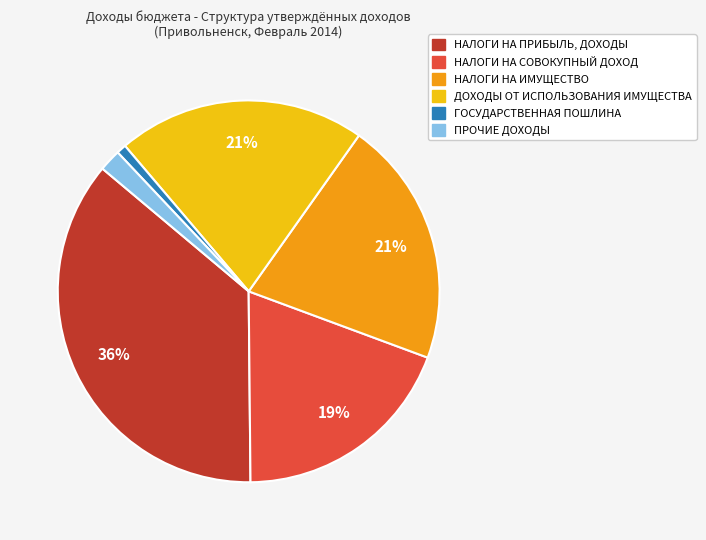

Does any single category account for the majority?

No